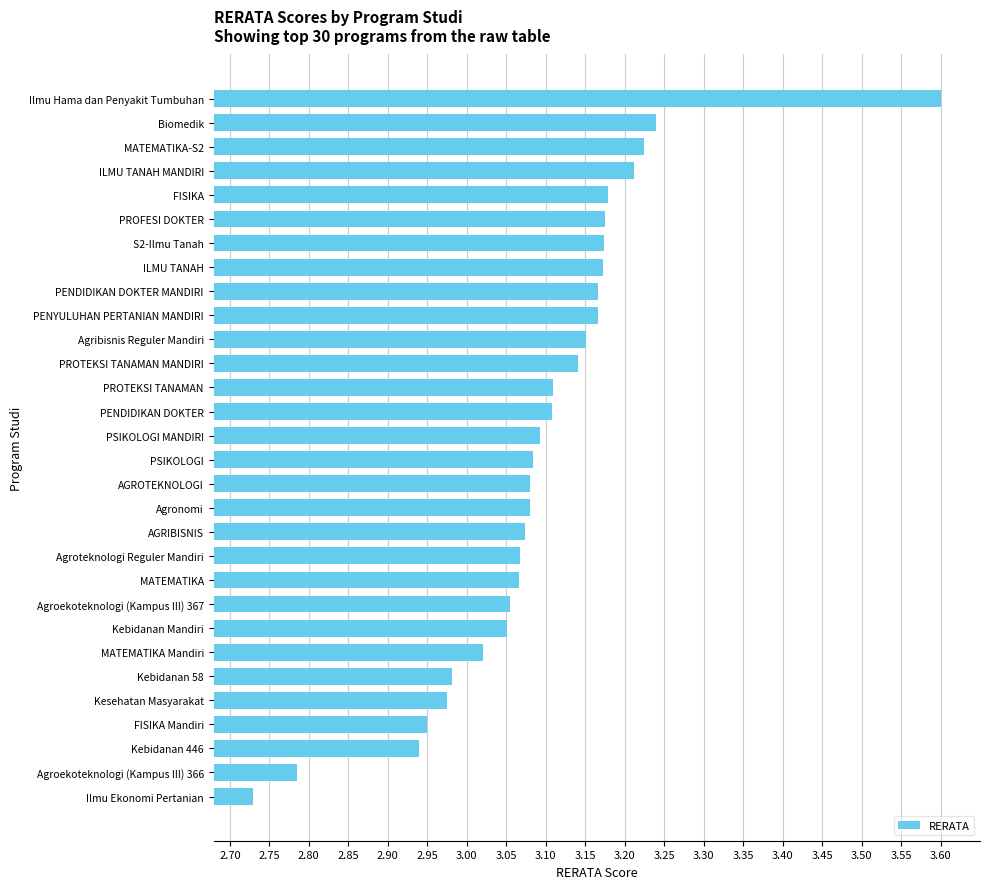

What is the ratio of the value at MATEMATIKA Mandiri to the value at PROTEKSI TANAMAN MANDIRI?

1.0